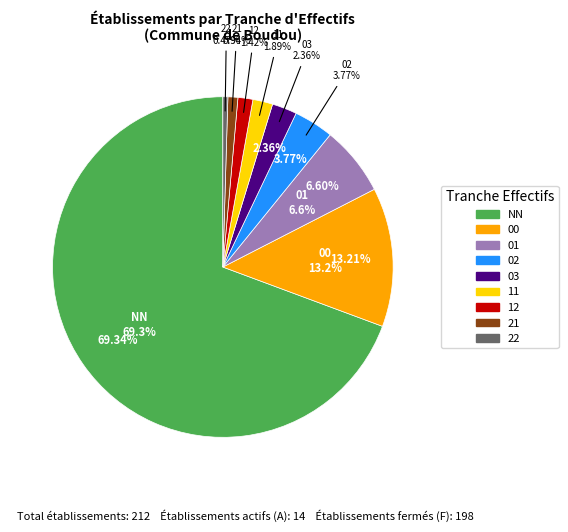

What percentage is the 12 slice, to the nearest percent?

1%